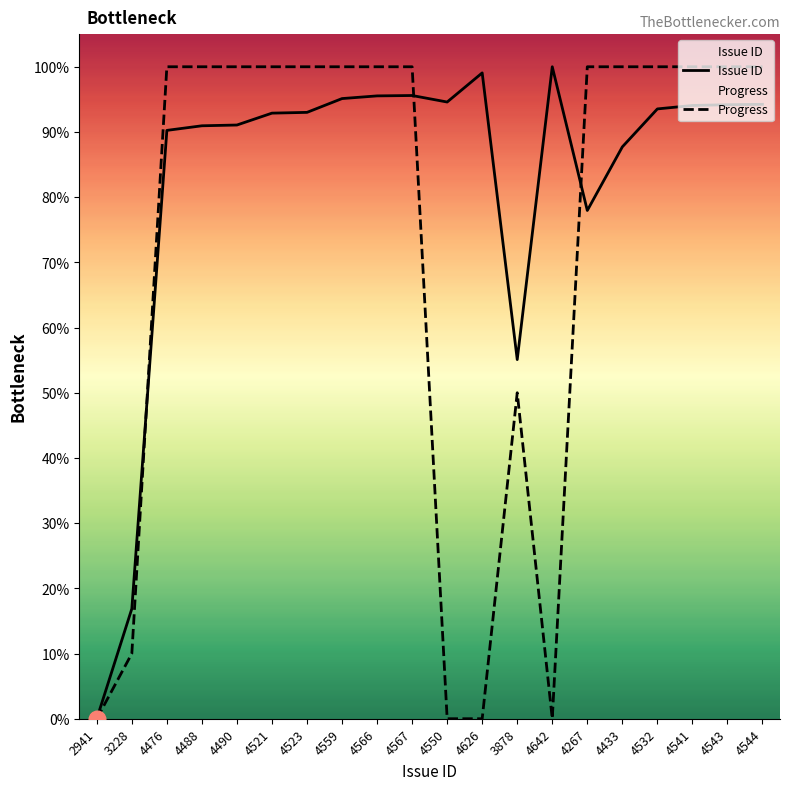

At which label does Issue ID reach its minimum?

2941